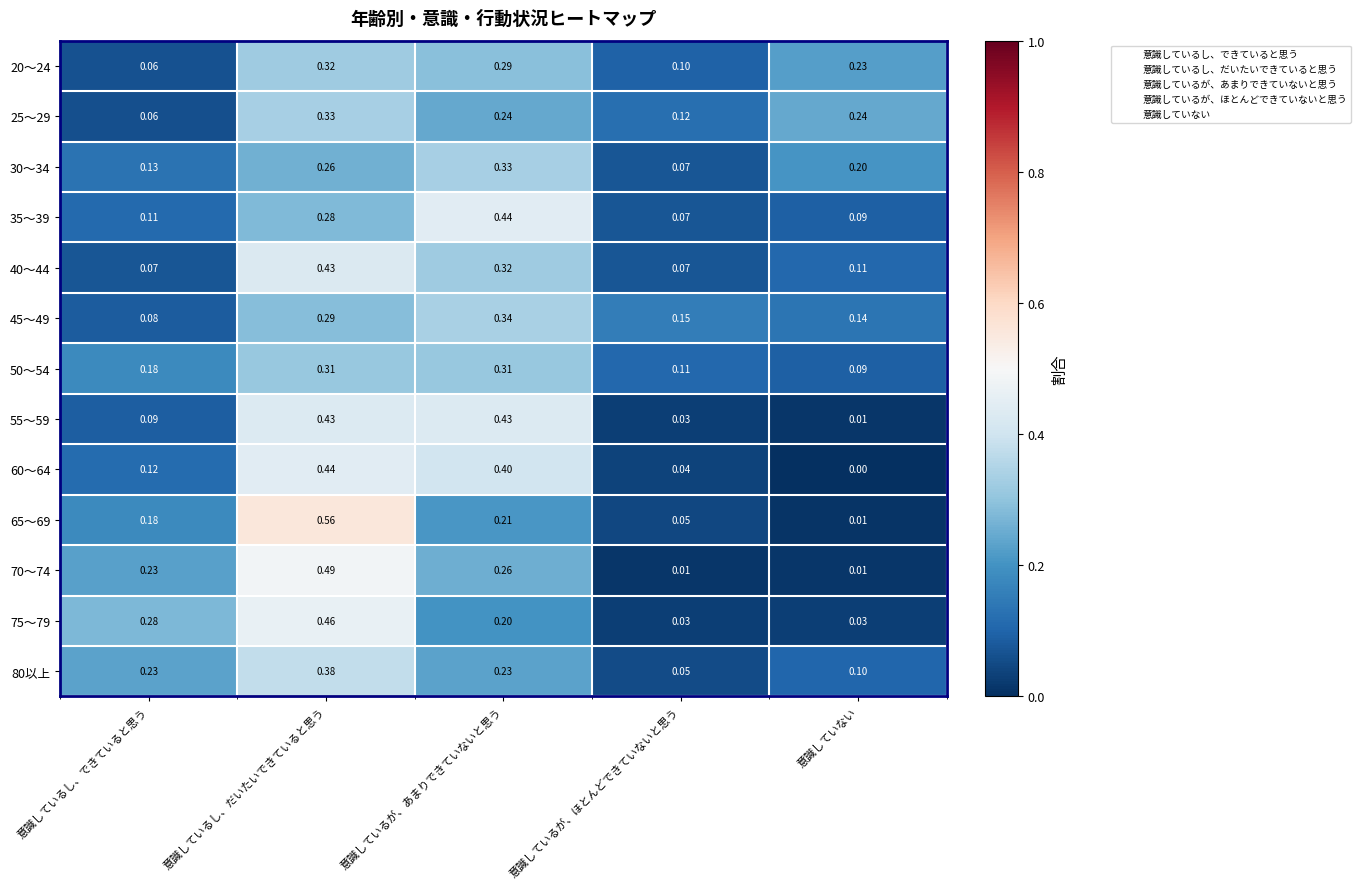

At which category is the sum across all series the highest?

意識しているし、だいたいできていると思う